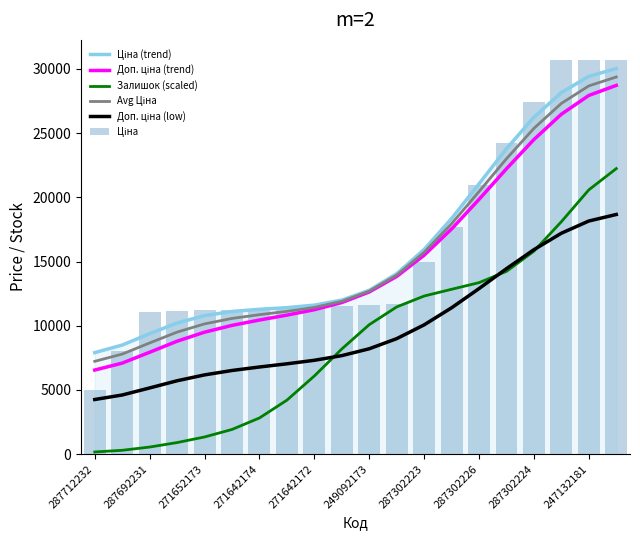

Which series has the largest total across all categories?

Ціна (trend)